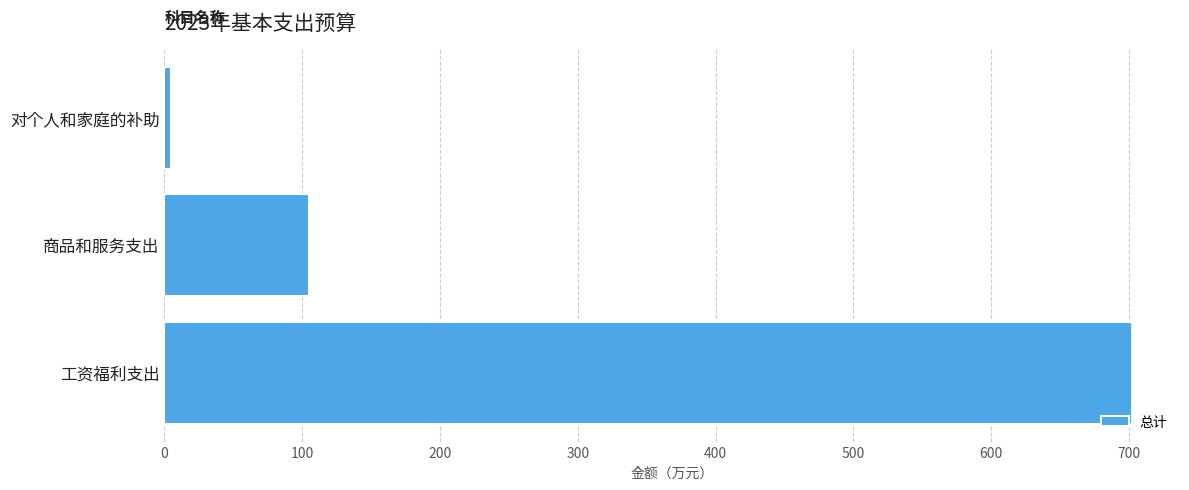

Are the bars grouped side by side (vs. stacked)?

No